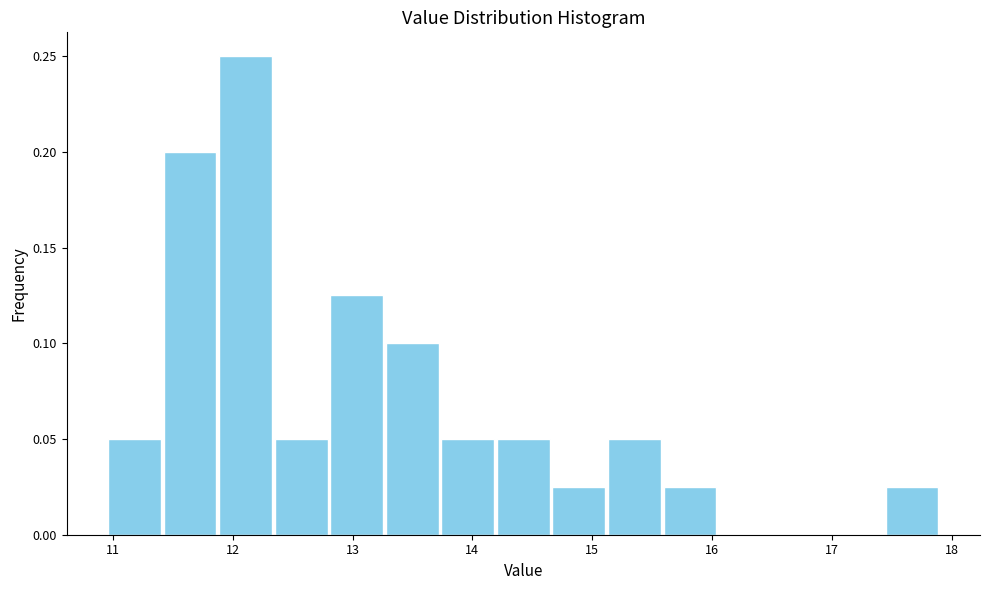

What is the height of the bar covering 11.4 to 11.9 on the x-axis? Neither the bar edges nor the heights are printed on the chart, so give them approximately, as read against the axes.

0.200